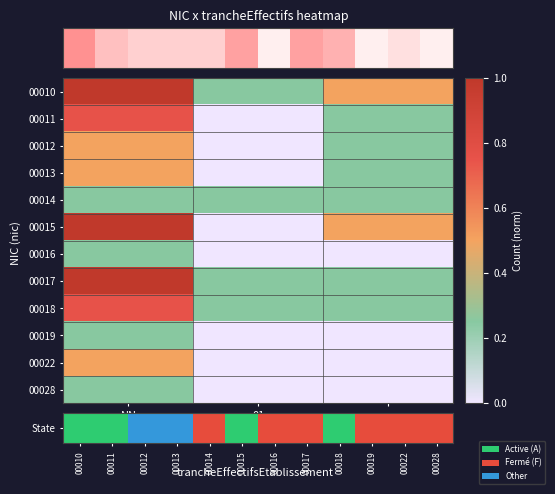

Read the 00012 value at NN.

0.5